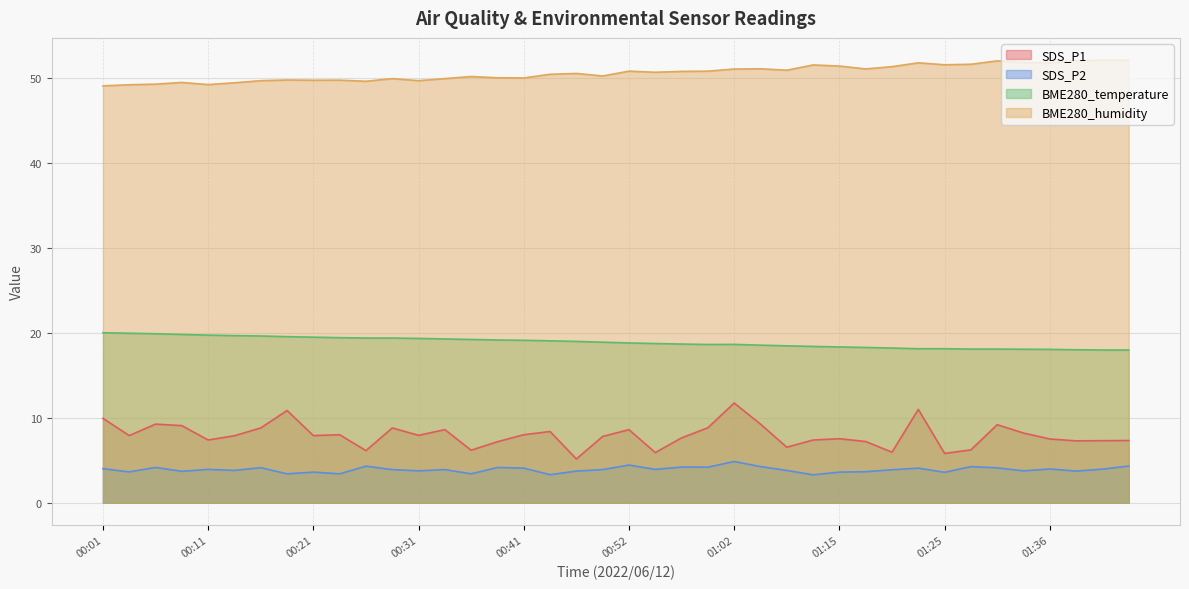

At which category does SDS_P1 reach its first local peak?

00:06